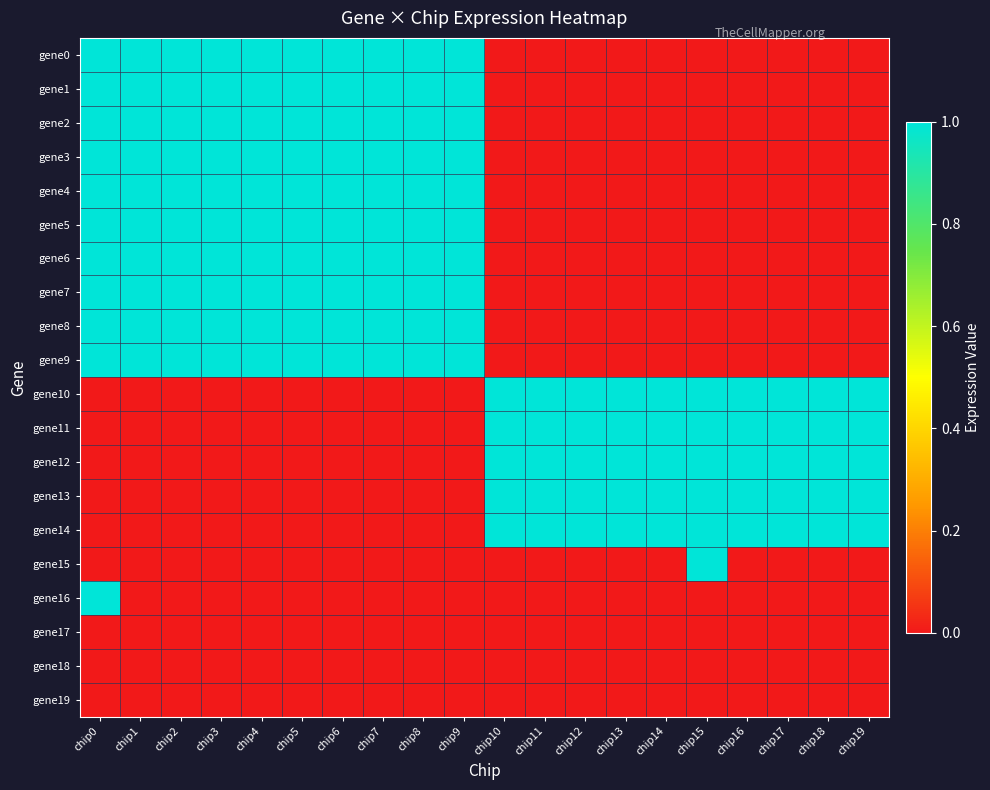

Which has a higher value, chip12 or chip16?

chip12